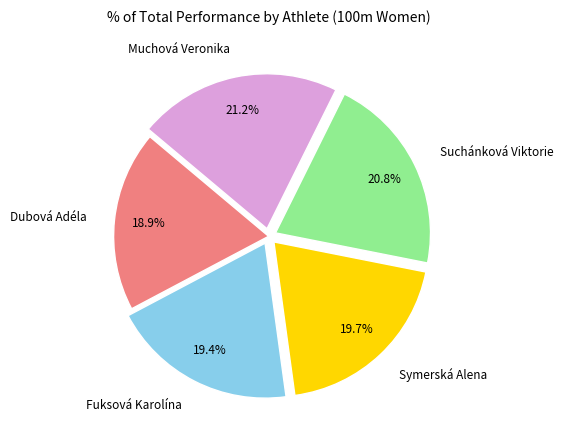

To the nearest percent, what is the difference between the largest and smallest slice percentages?

2%